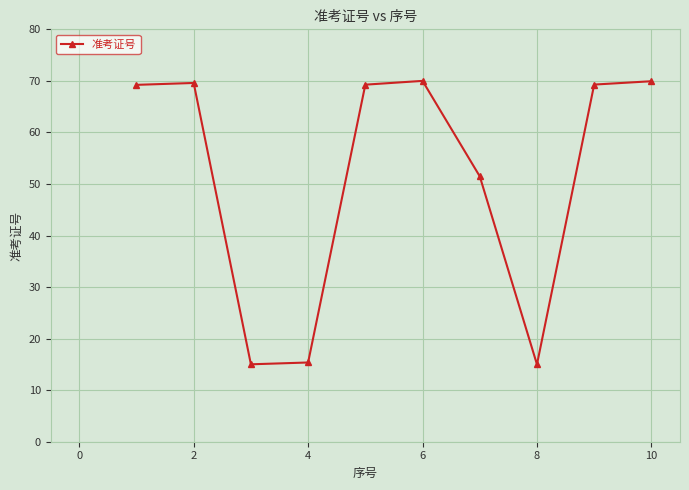

How many lines are shown in the chart?

1